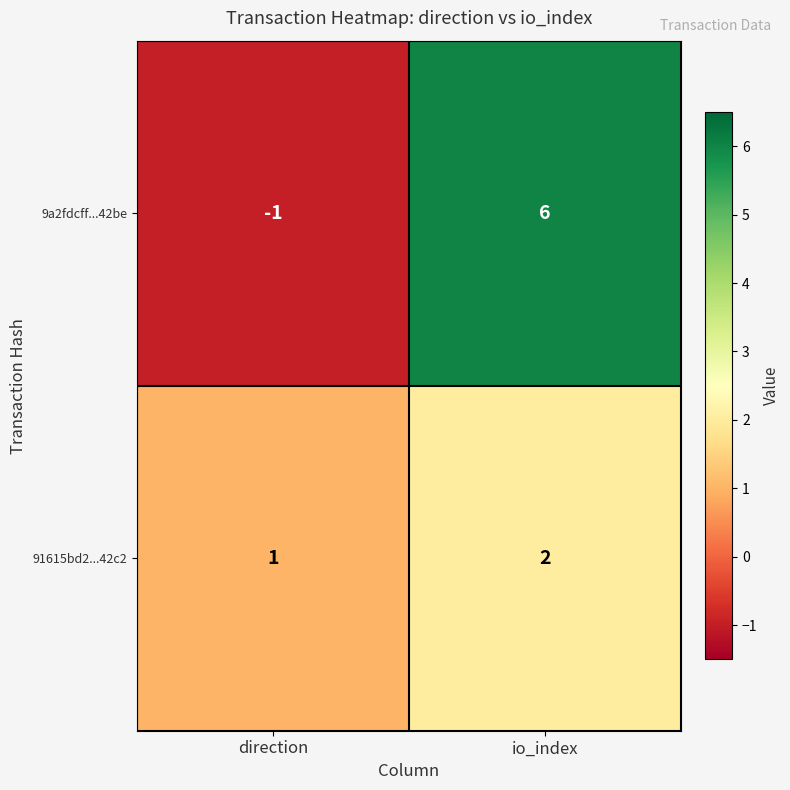

What is the sum of the 9a2fdcff...42be values at io_index and direction?

5